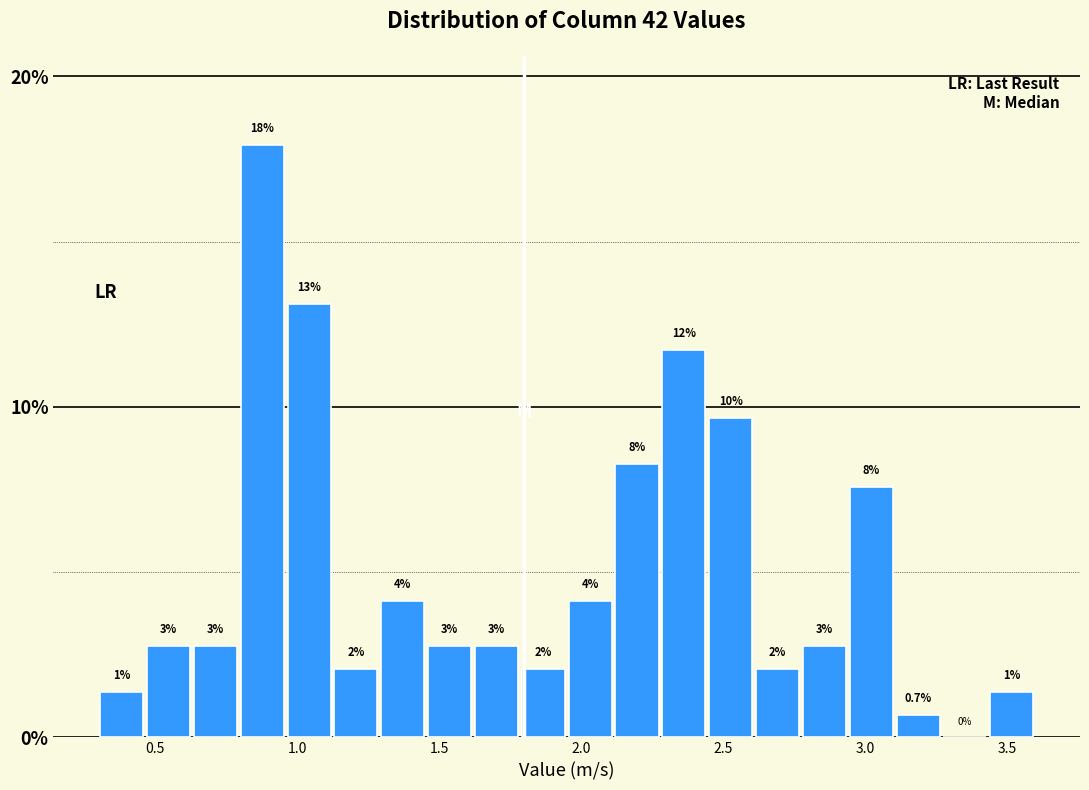

Around what value on the x-axis is the tallest bar? Give the approximate position of its centre, as read against the axis.

0.90